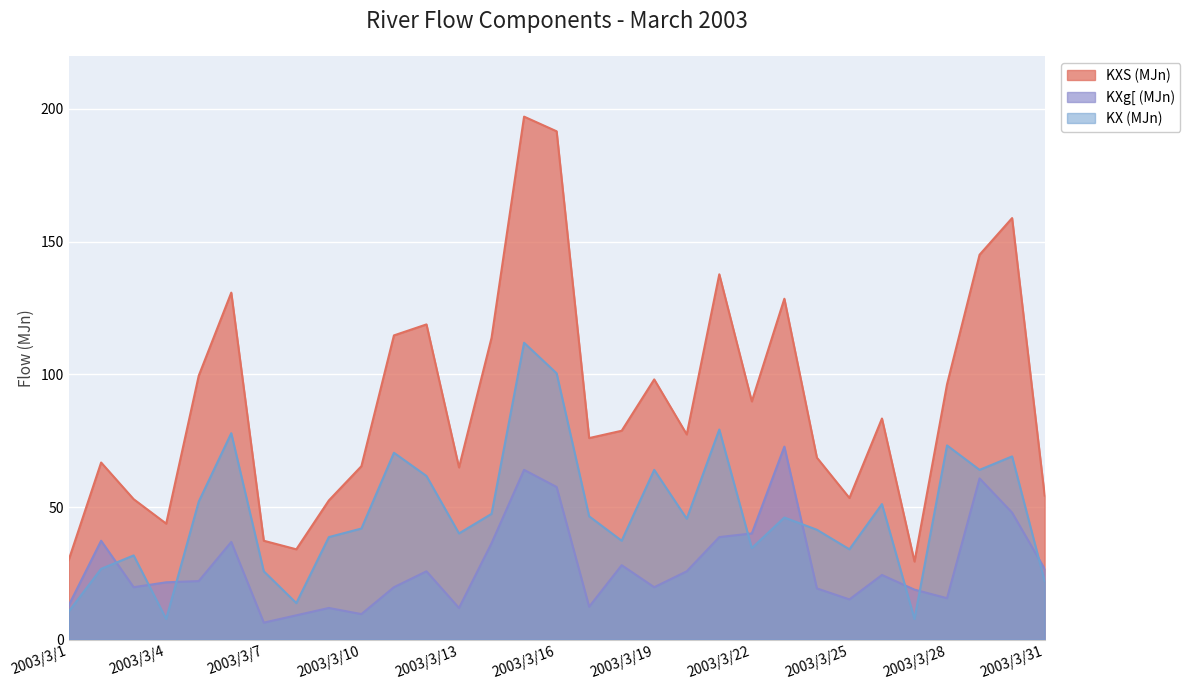

What is the spread (max minus min) of values at 2003/3/20?

51.6